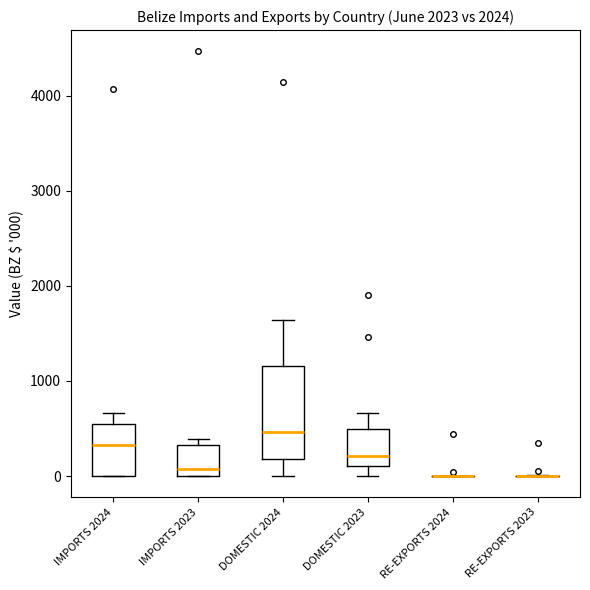

Reading left to right, read every box against the y-axis: the position of its median line, the range the box covers, and the ends of its whiskers. The values are not printed on the chart, so give them approximately, as read against the axis.

IMPORTS 2024: median 300, box 0 to 600, whiskers 0 to 700
IMPORTS 2023: median 100, box 0 to 300, whiskers 0 to 400
DOMESTIC 2024: median 500, box 200 to 1200, whiskers 0 to 1600
DOMESTIC 2023: median 200, box 100 to 500, whiskers 0 to 700
RE-EXPORTS 2024: box collapsed to a line at 0, whiskers 0 to 0
RE-EXPORTS 2023: box collapsed to a line at 0, whiskers 0 to 0